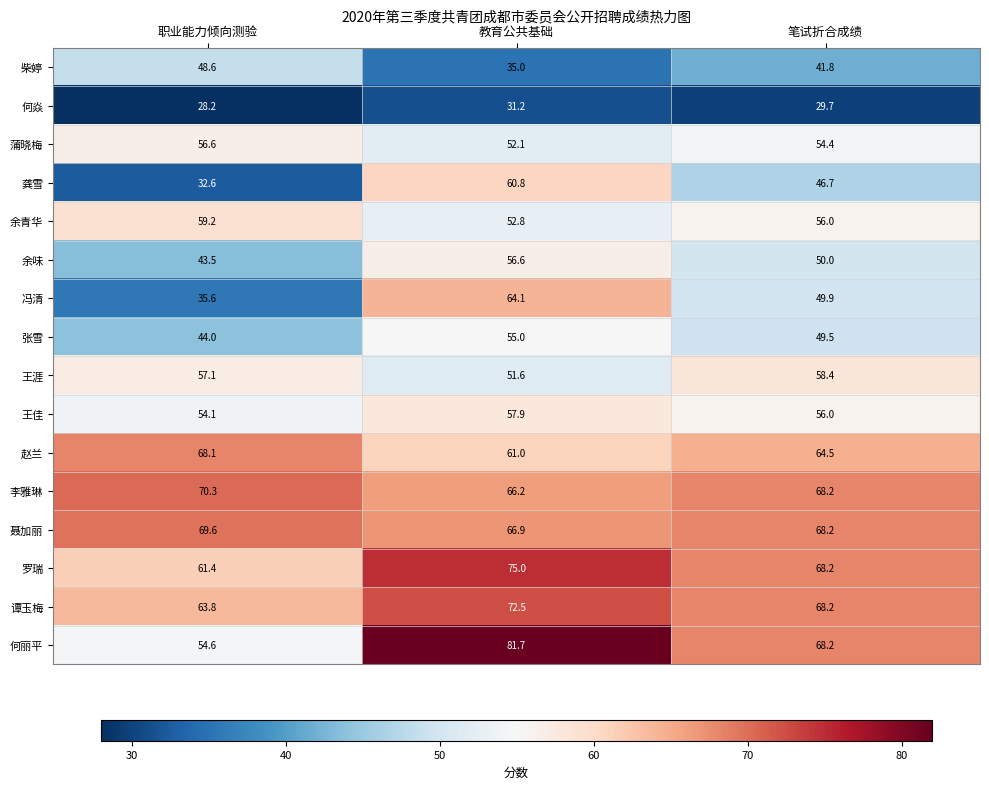

What is the total value across all series at 笔试折合成绩?

897.9